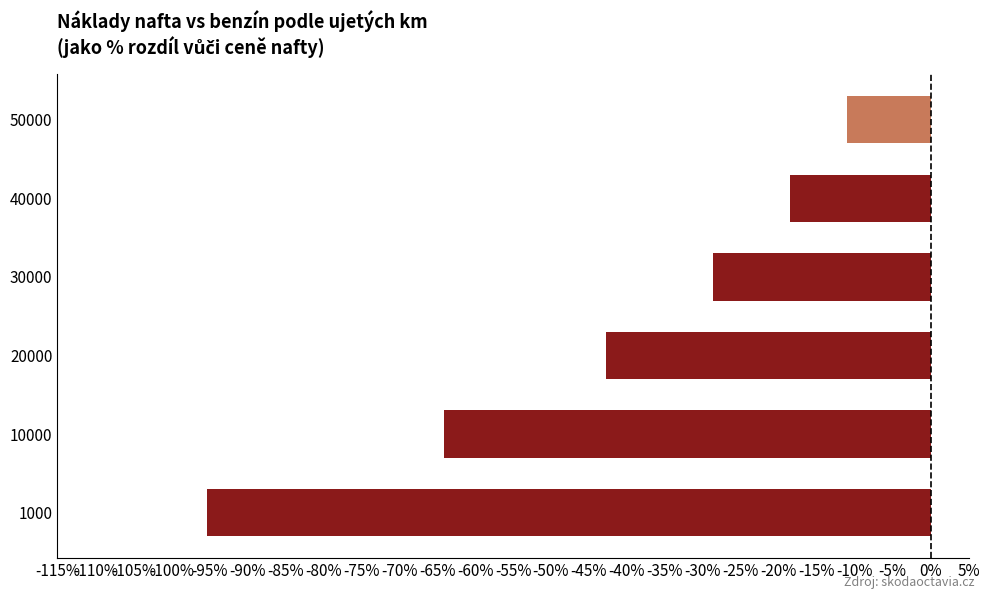

Between 30000 and 10000, which is larger?

30000